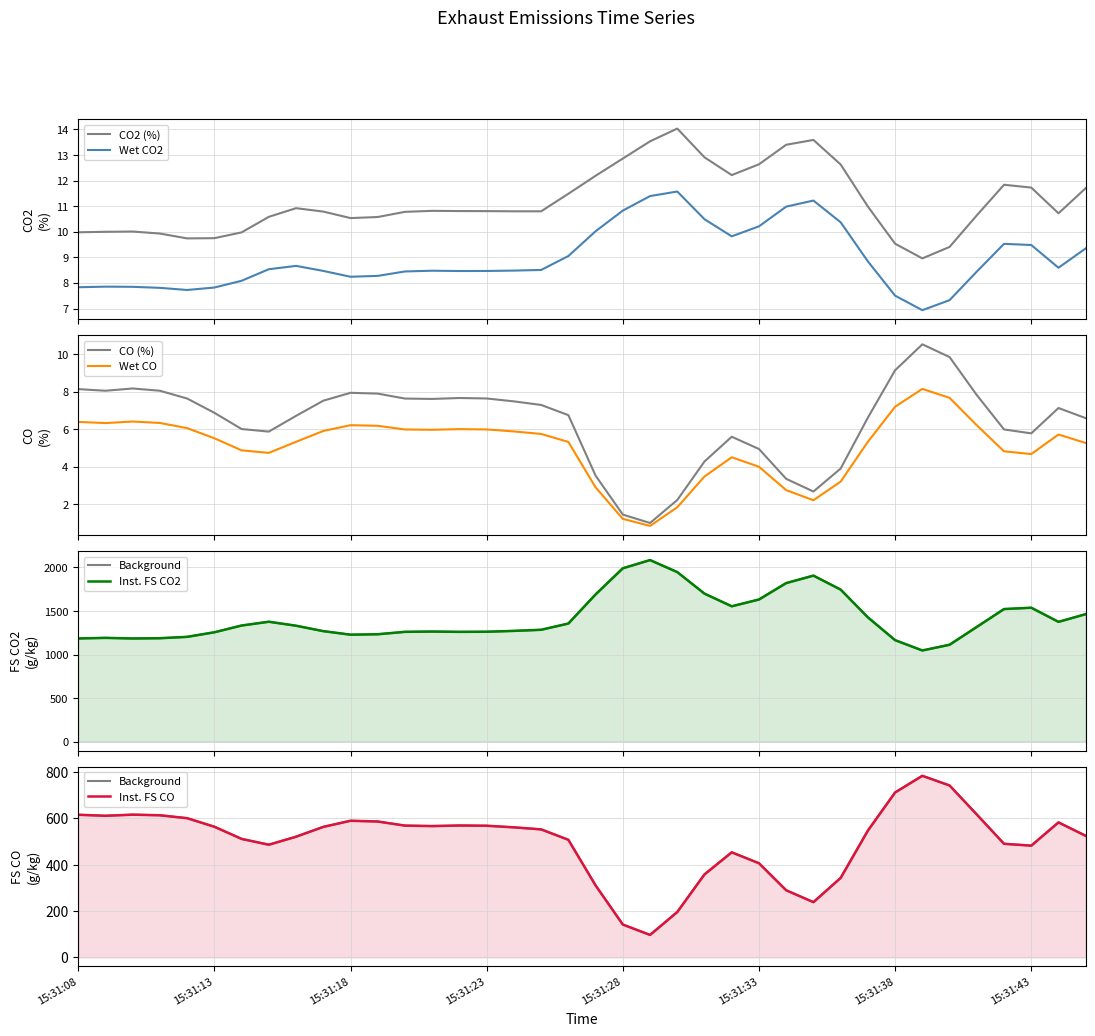

How many series are shown in this chart?

6